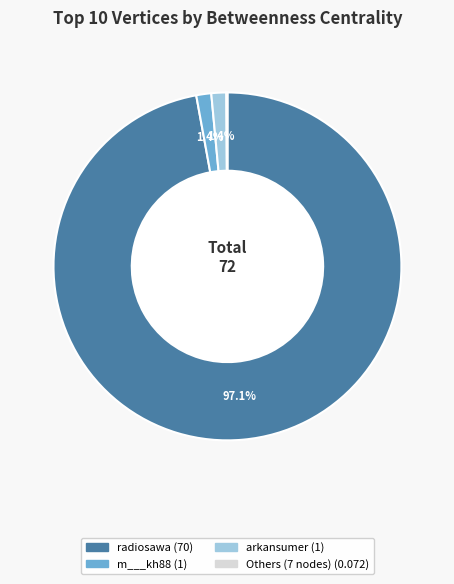

Is there any slice that represents more than half of the pie?

Yes